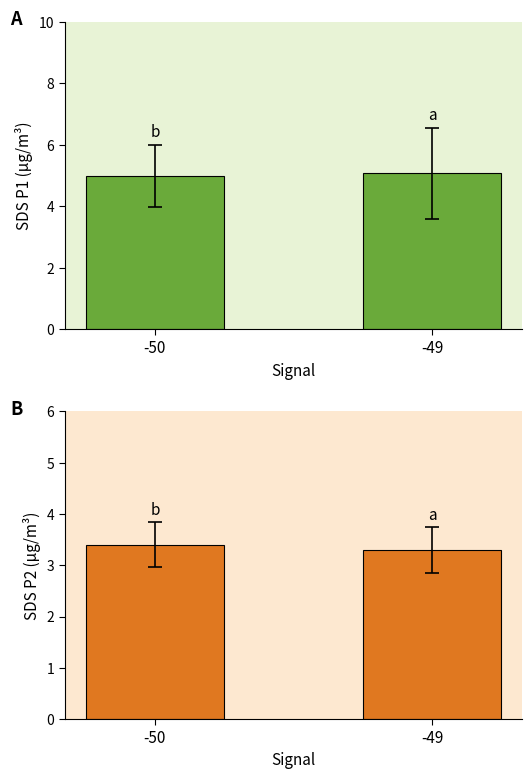

Reading left to right, transcribe all the data shown in this chart.

SDS_P1: -50=5.0	-49=5.1
SDS_P2: -50=3.4	-49=3.3